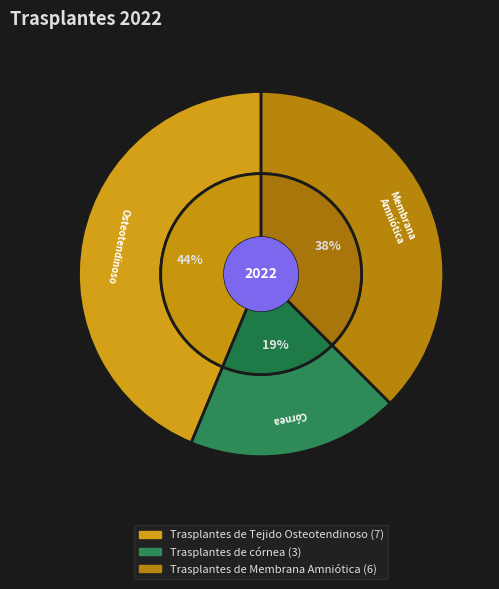

To the nearest percent, what is the difference between the largest and smallest slice percentages?

25%